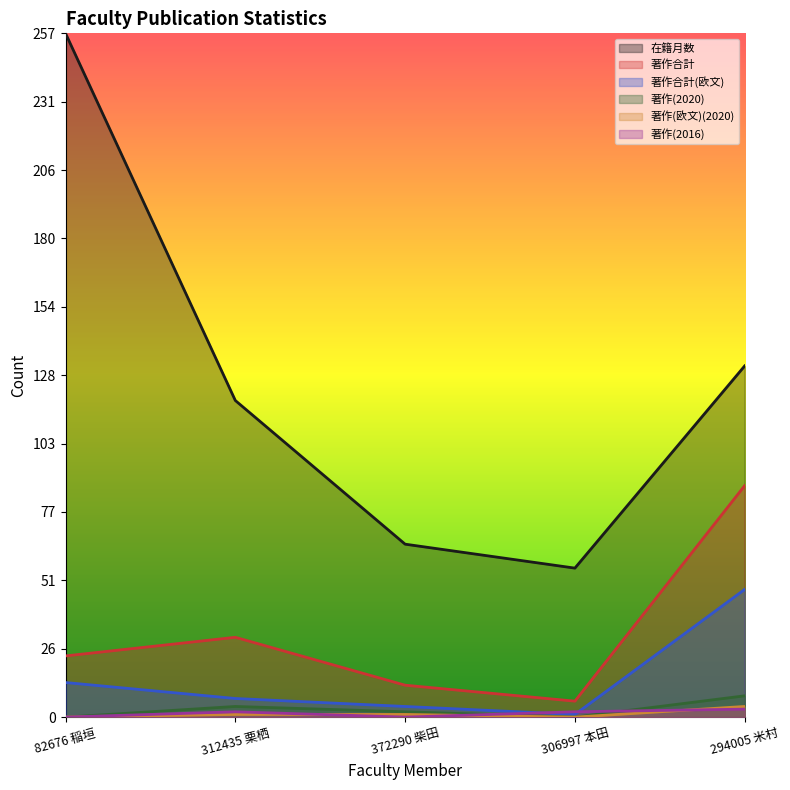

True or false: 著作合計(欧文) and 著作(欧文)(2020) cross at least once.

False